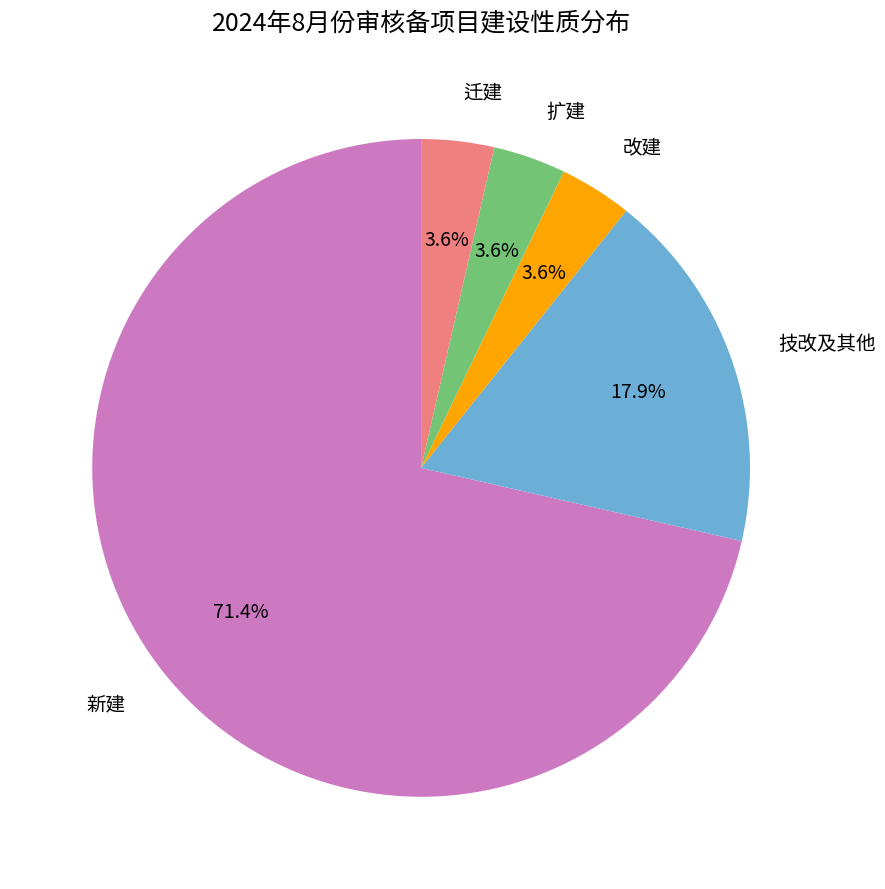

Is it true that 迁建 is 4% of the pie?

True